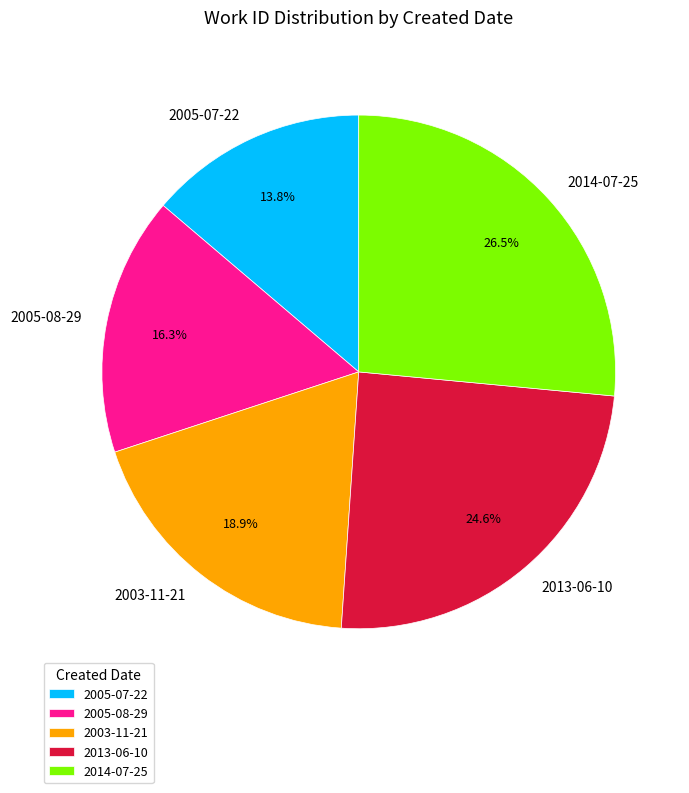

The 2003-11-21 slice represents 19% of the pie. True or false?

True